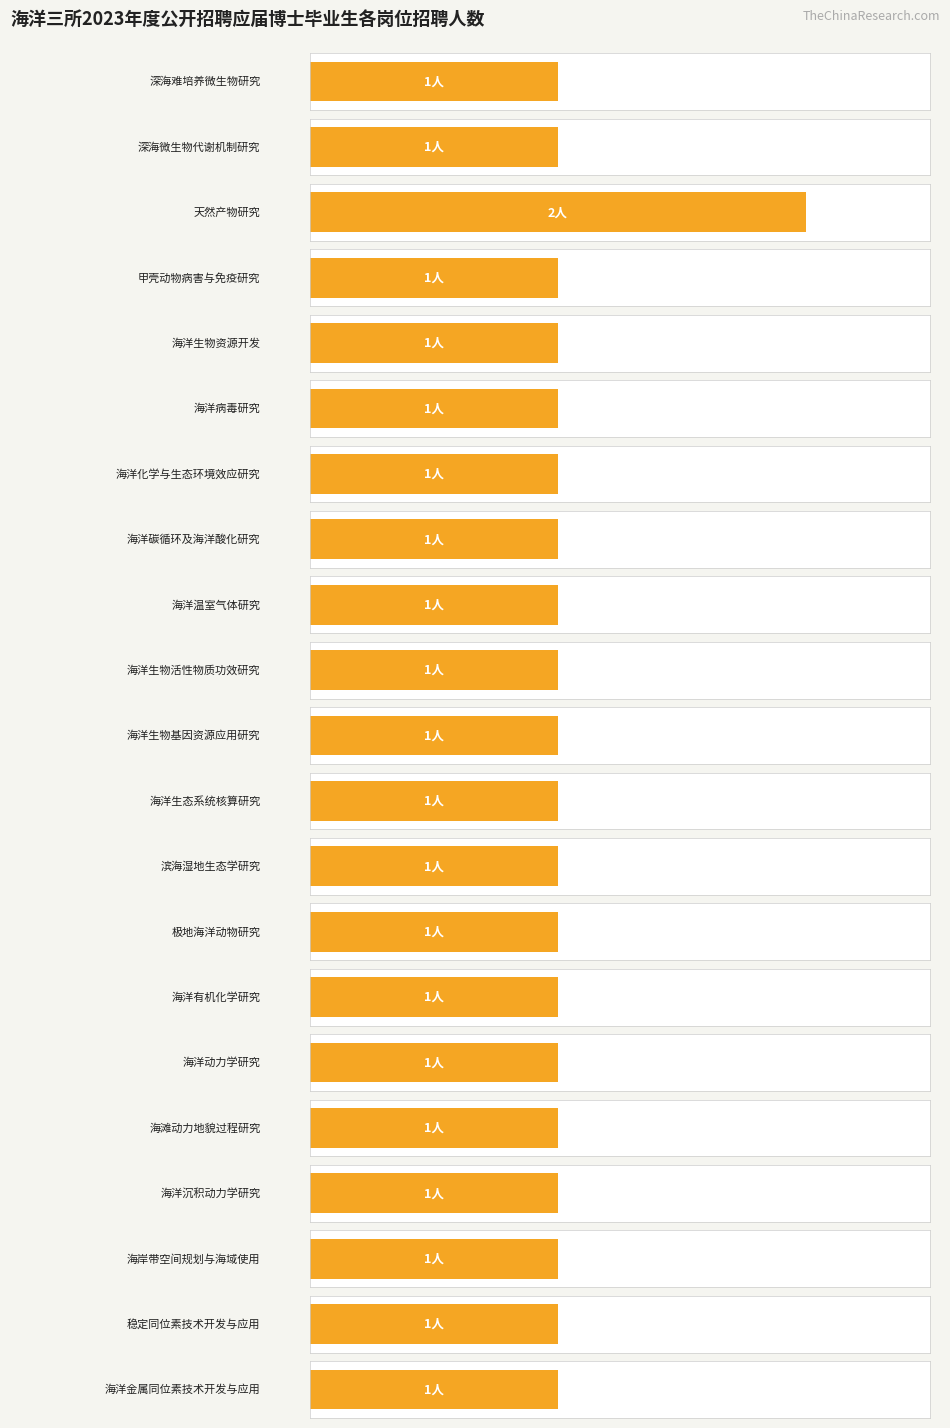

Are the bars grouped side by side (vs. stacked)?

No